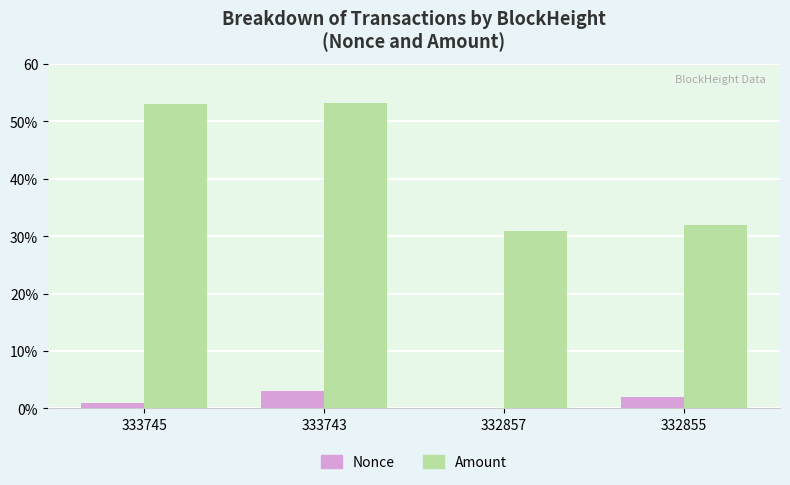

Rank the series at 333743 from lowest to highest value.

Nonce, Amount